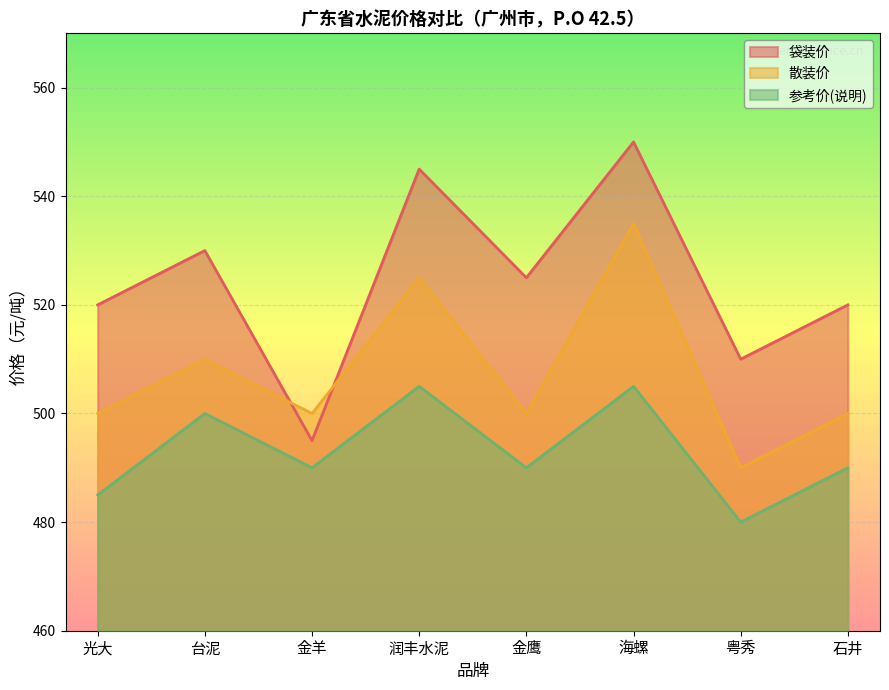

Where is the first local minimum for 袋装价?

金羊